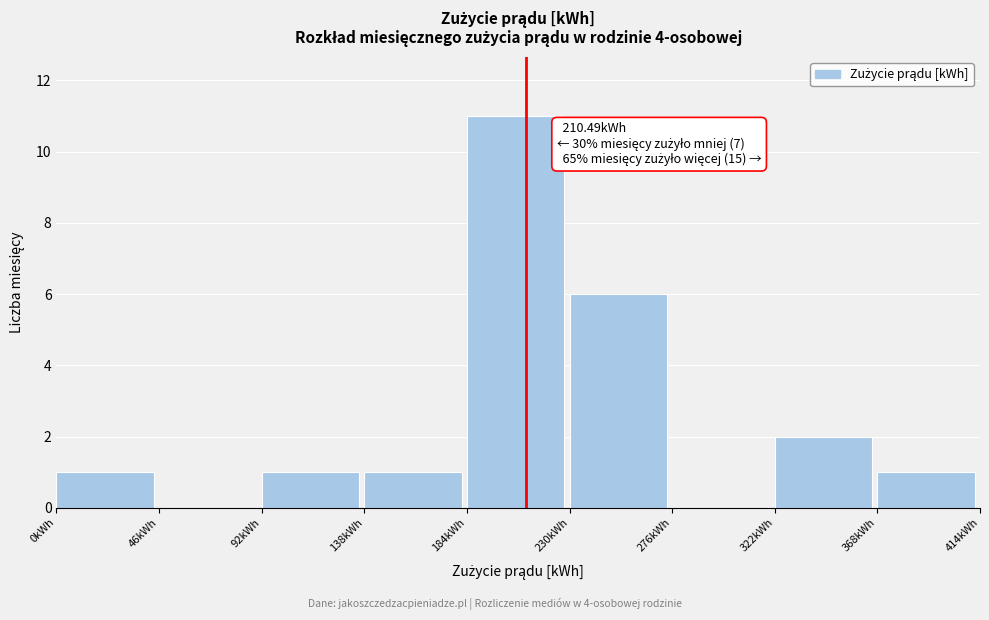

Over which range of the x-axis is the bar tallest?

184 to 230